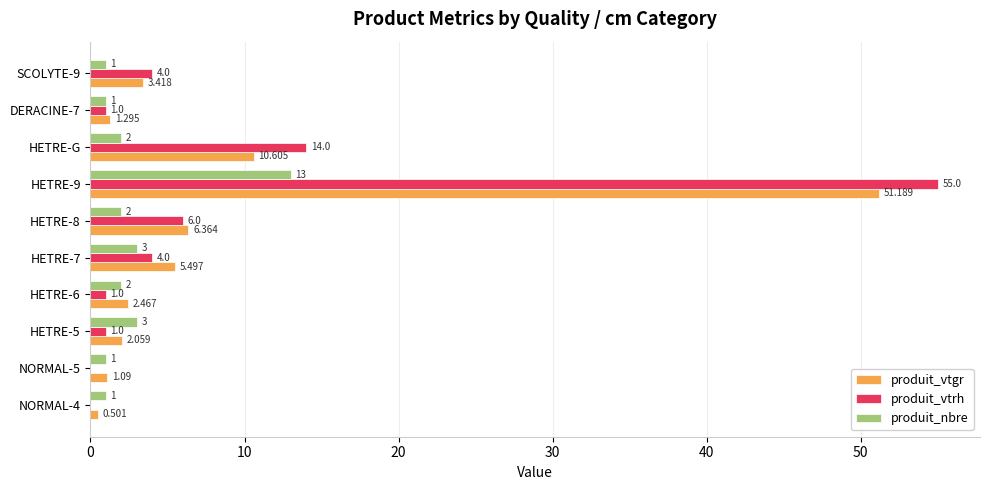

Which series changed the most between NORMAL-4 and DERACINE-7?

produit_vtrh